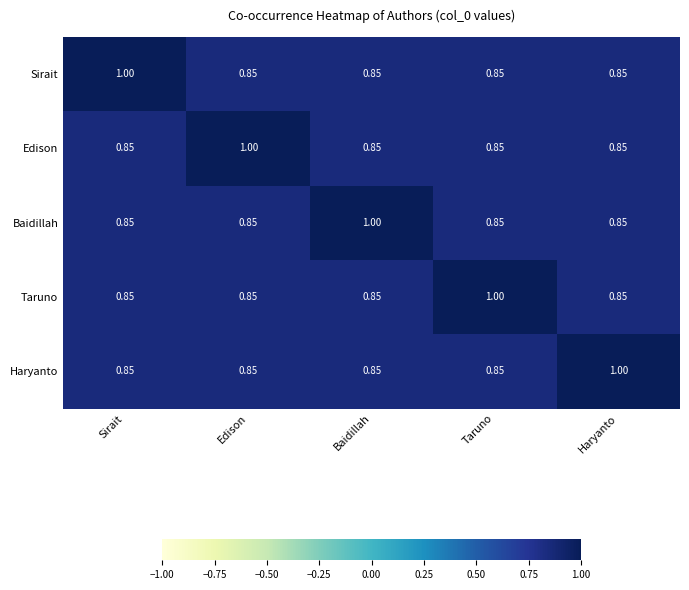

Is the value of Edison at Baidillah greater than the value of Haryanto at Haryanto?

No